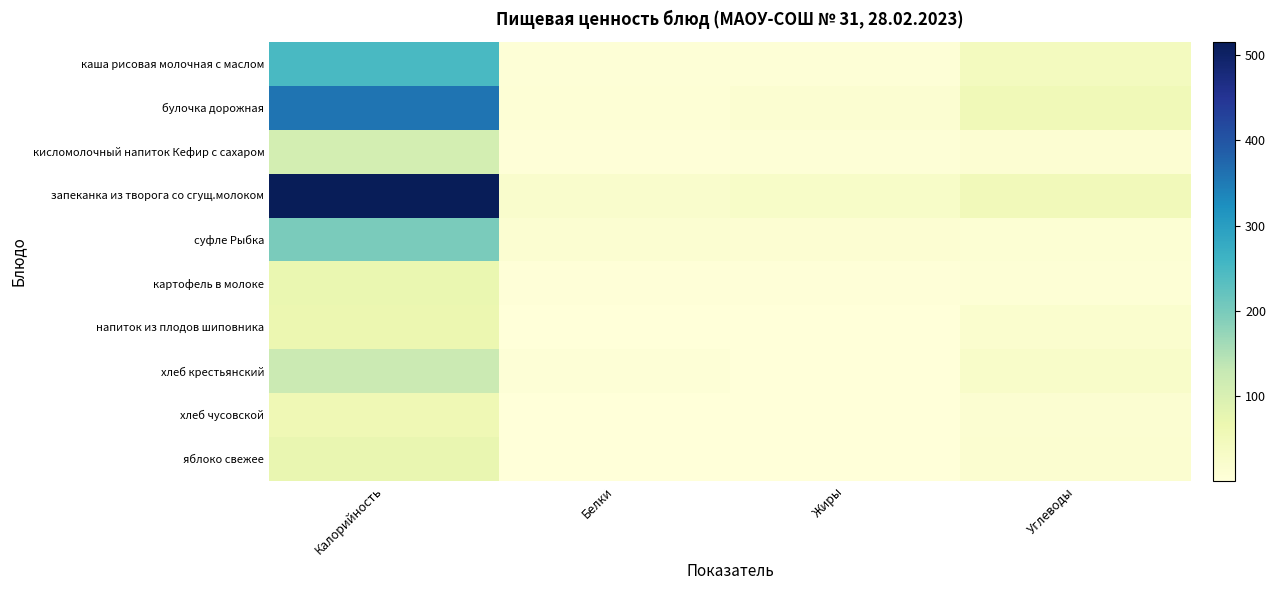

At which category is the sum across all series the highest?

Калорийность